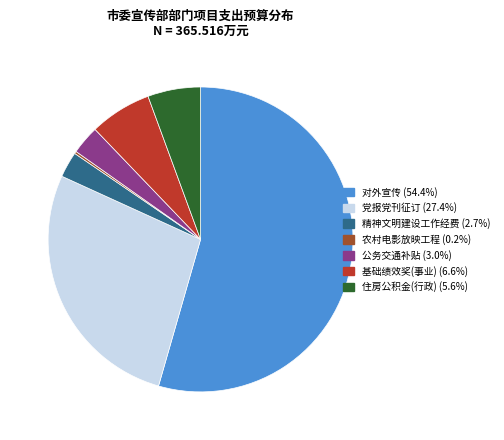

Which slice is the largest?

对外宣传